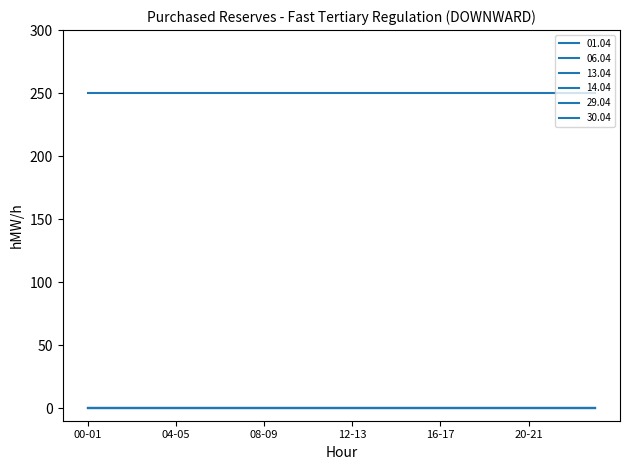

Rank the series by their maximum value, from highest to lowest.

13.04, 01.04, 06.04, 14.04, 29.04, 30.04